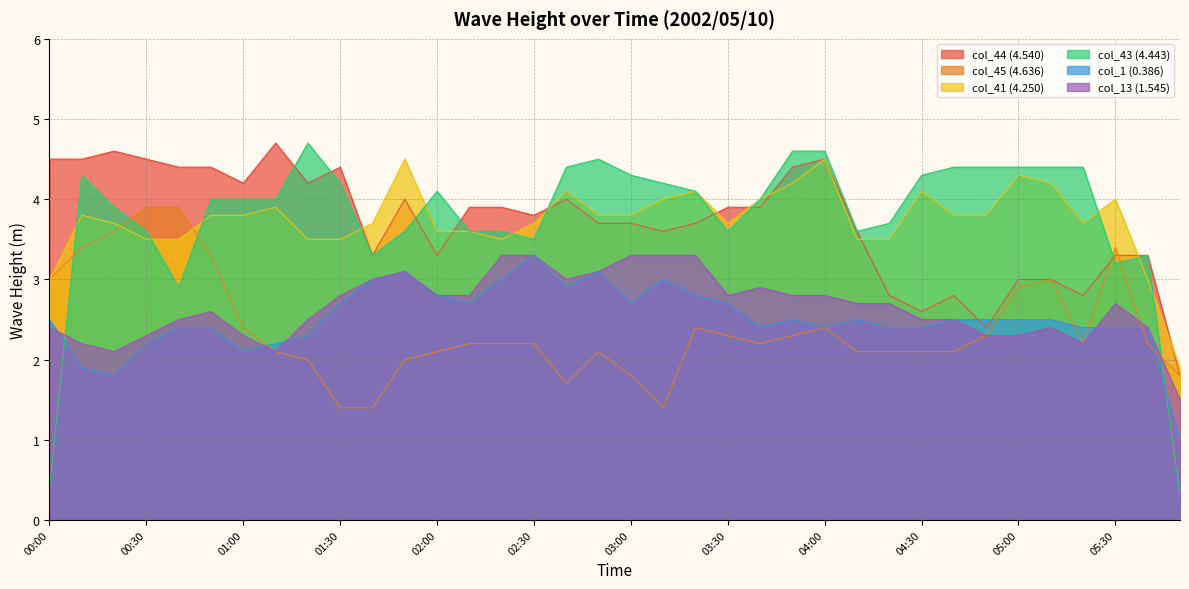

The value of col_13 (1.545) at 02:10 is 2.8. True or false?

True